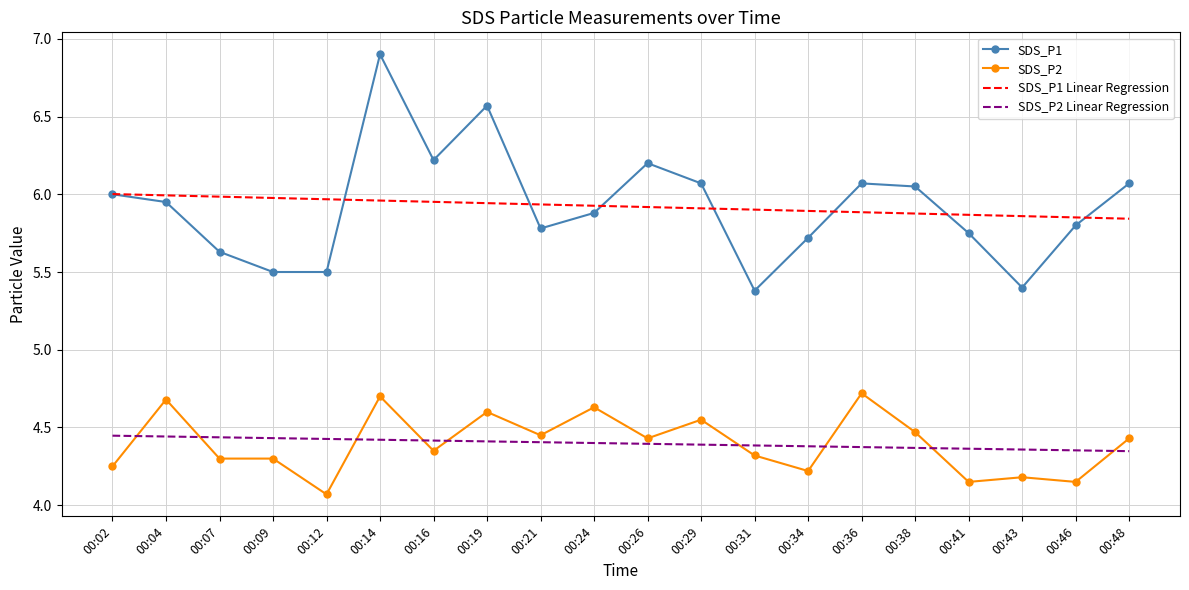

True or false: SDS_P2 and SDS_P1 Linear Regression intersect in this chart.

False